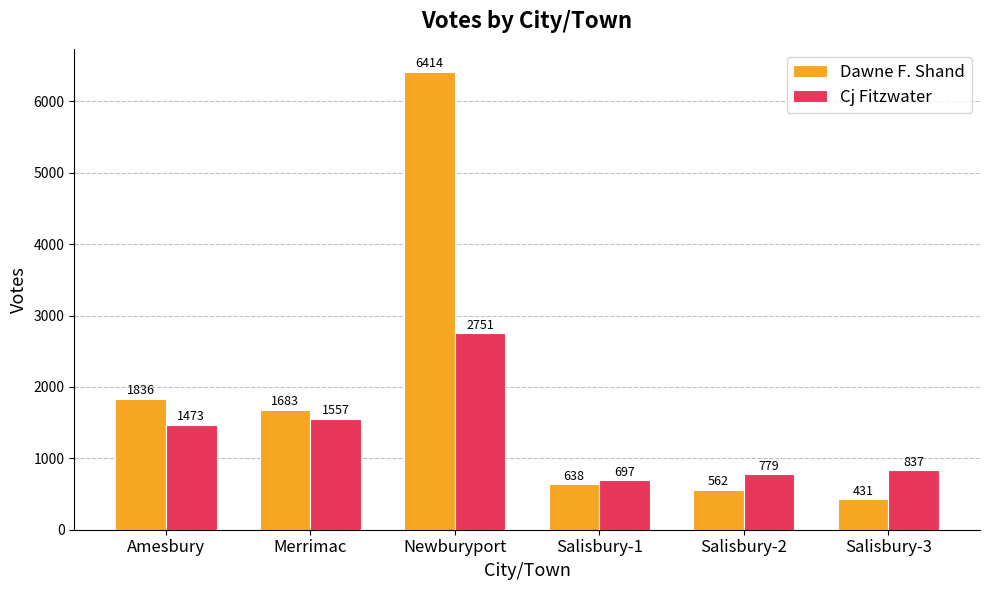

List the labels in order of Dawne F. Shand value, largest first.

Newburyport, Amesbury, Merrimac, Salisbury-1, Salisbury-2, Salisbury-3